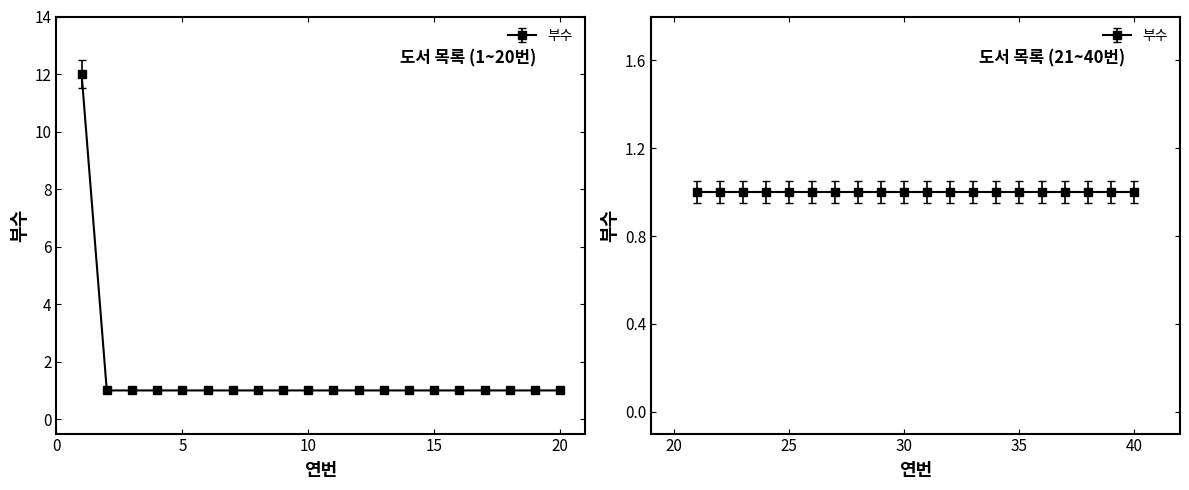

What is the maximum value shown in the chart?

12